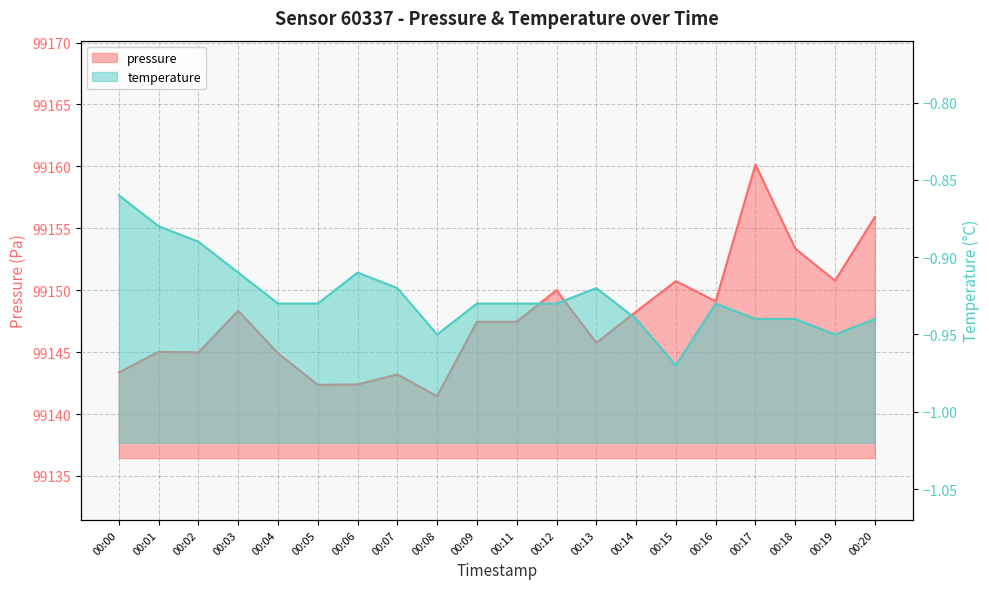

What are all the series names shown in the legend?

pressure, temperature